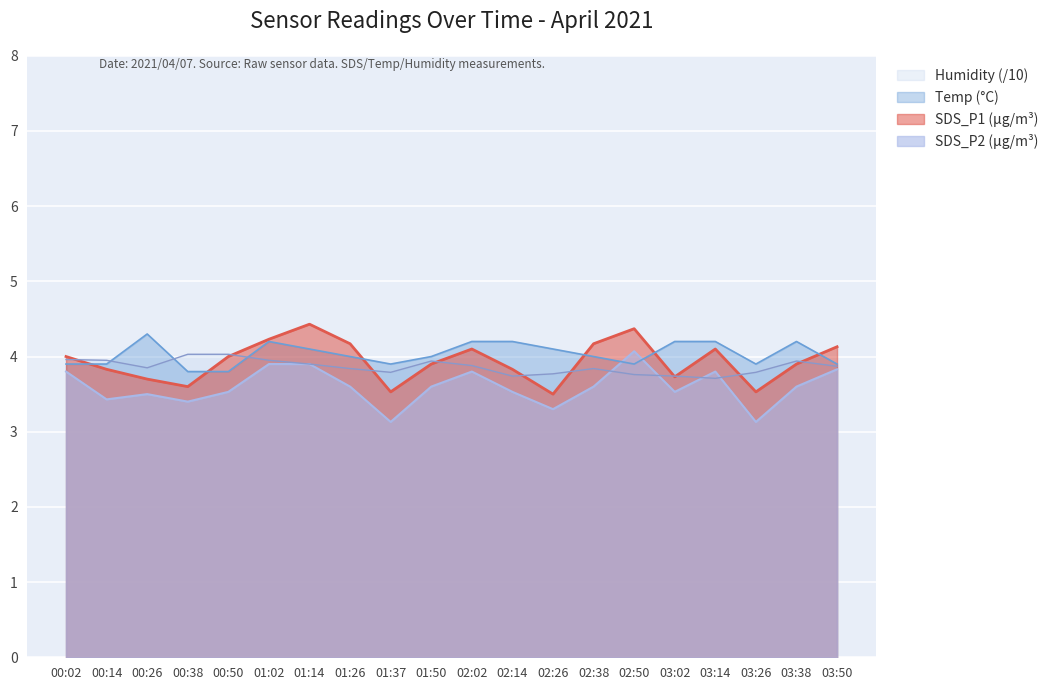

How many data points in Temp are less than 4?

8